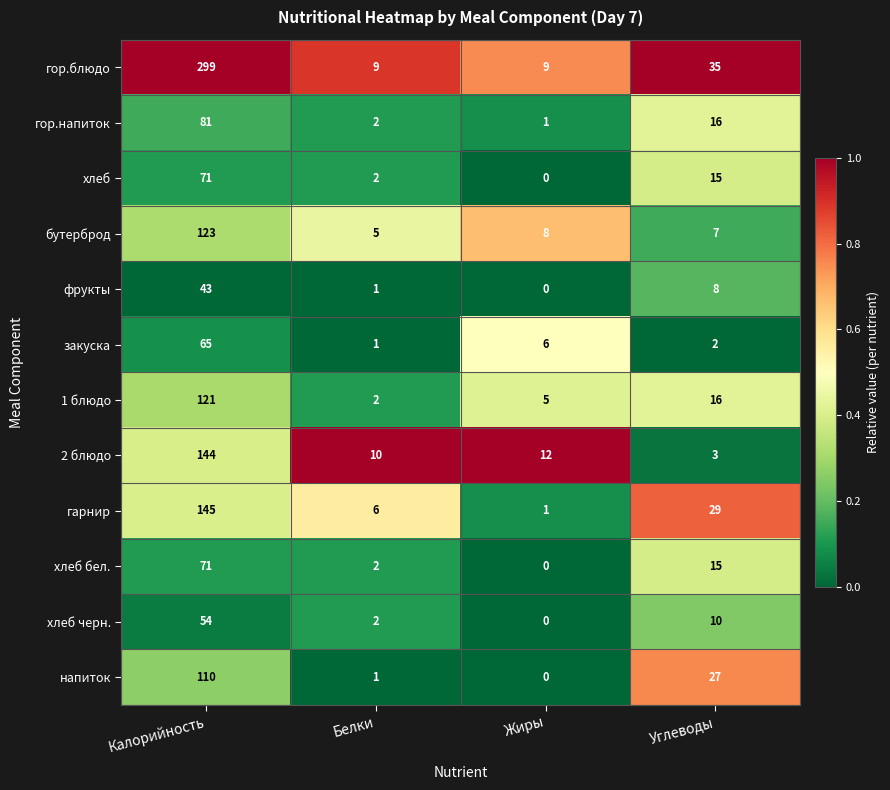

Between Калорийность and Белки, which series saw the biggest shift?

гор.блюдо